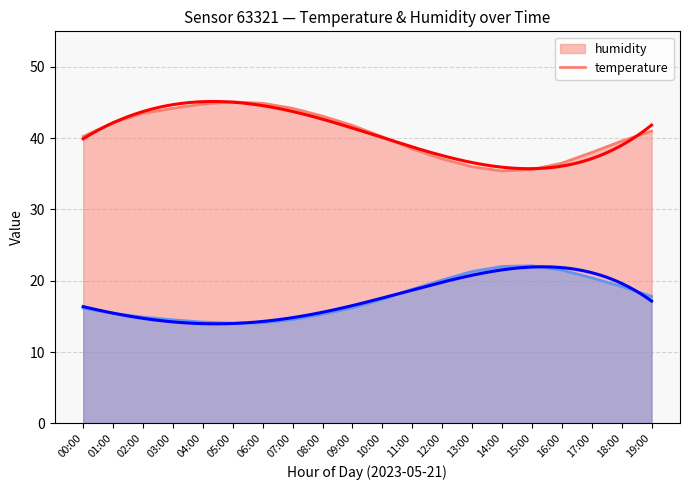

Which category has the lowest value in the temperature series?

05:00